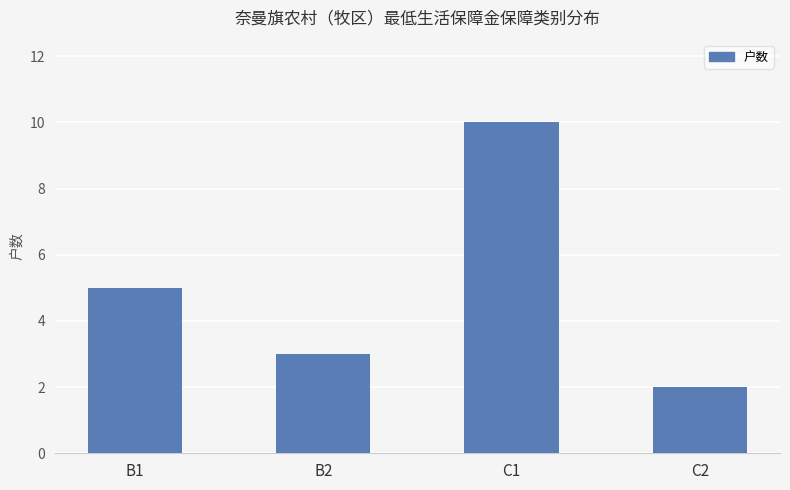

Does the chart contain stacked bars?

No